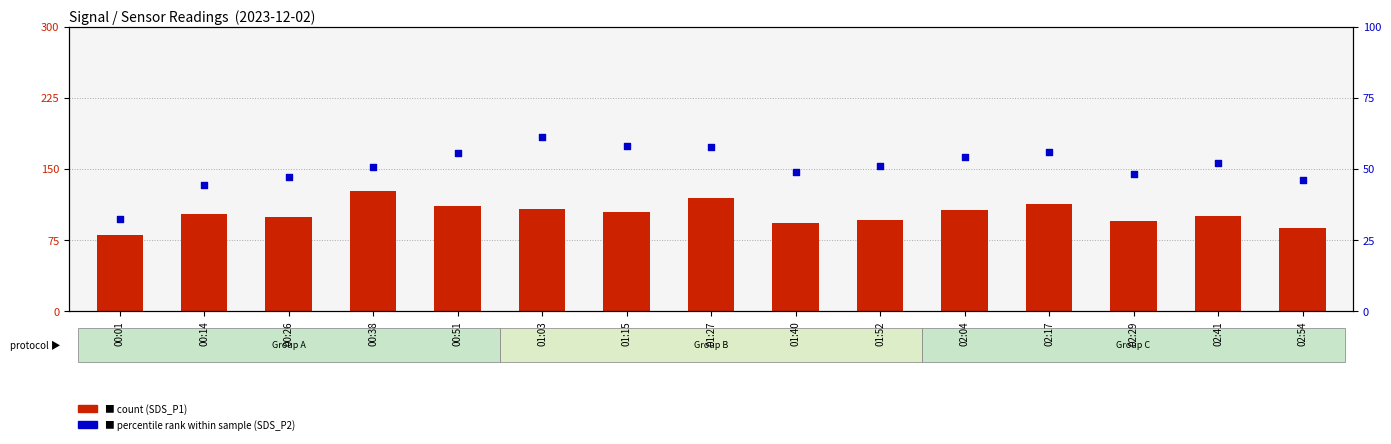

What are all the series names shown in the legend?

SDS_P1 (count), SDS_P2 (percentile)